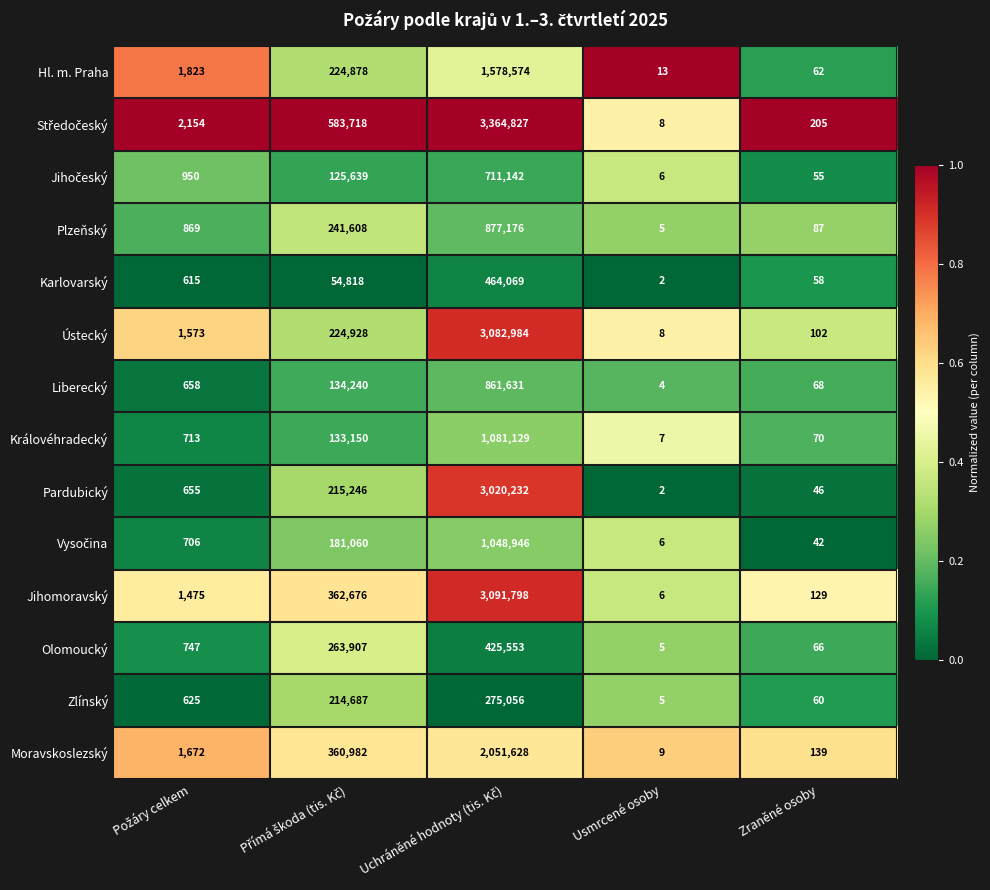

How many distinct data groups are displayed?

14